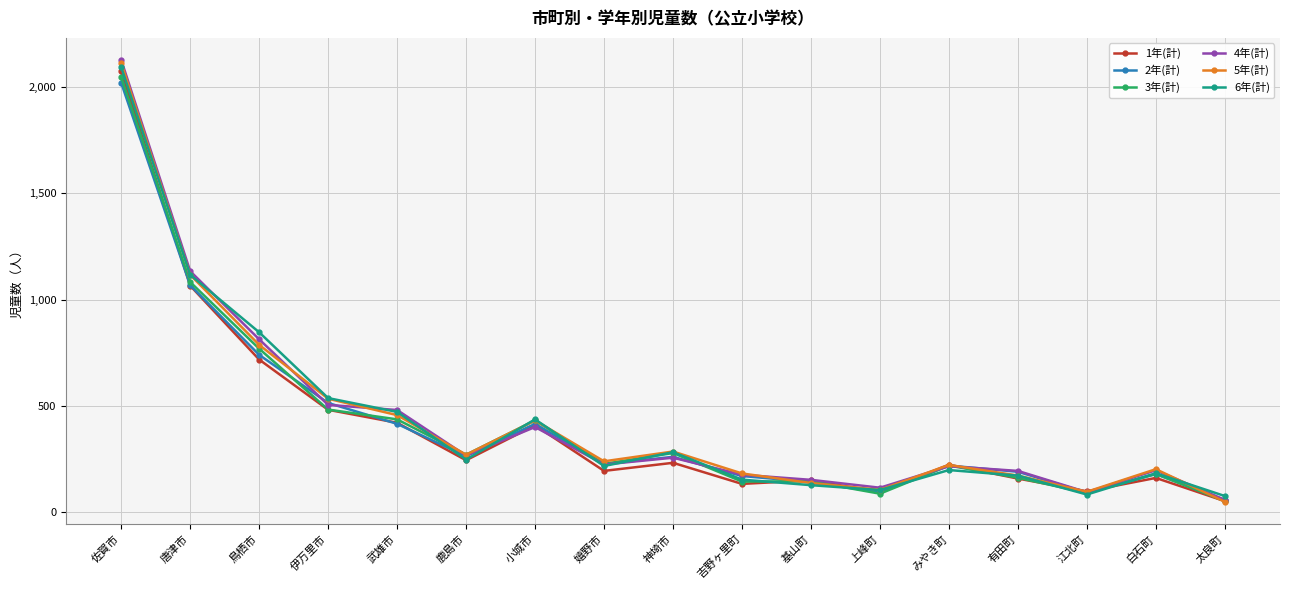

The 5年(計) series shows 803 at 武雄市. True or false?

False